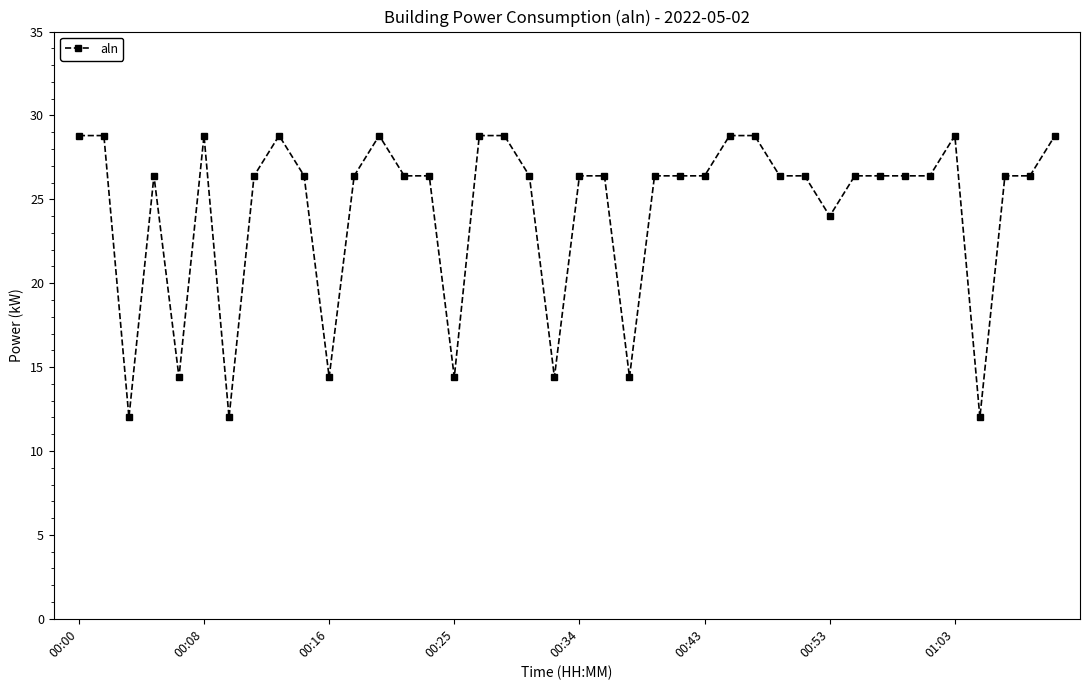

What is the sum of all values?

976.8